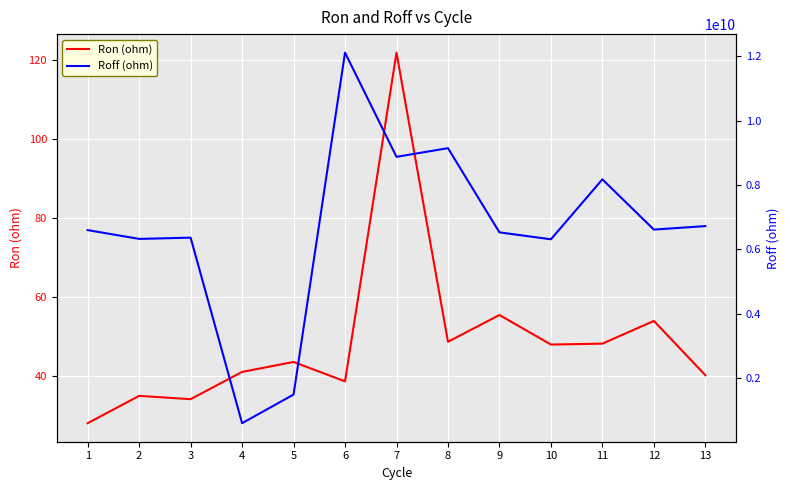

True or false: Roff (ohm) and Ron (ohm) cross at least once.

False